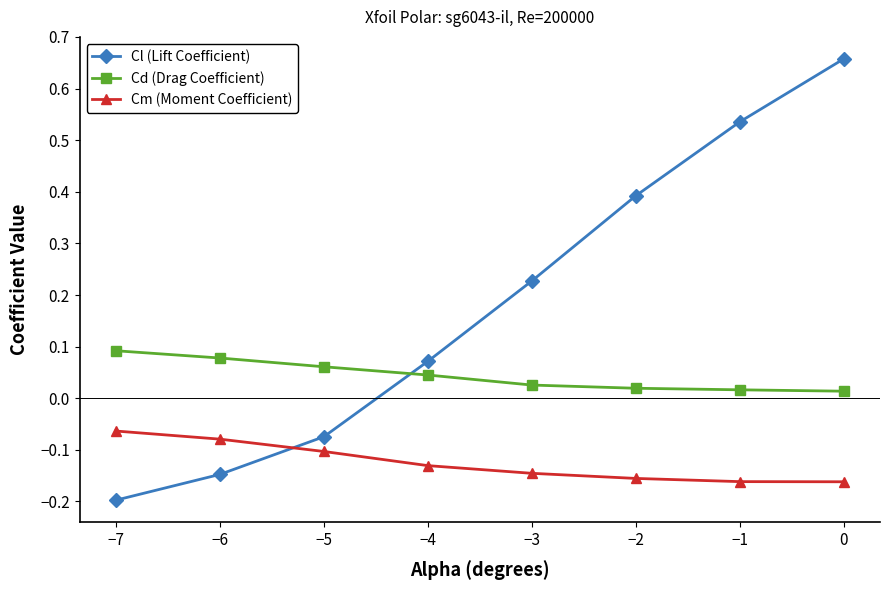

Is this an area chart (filled region under the line)?

No